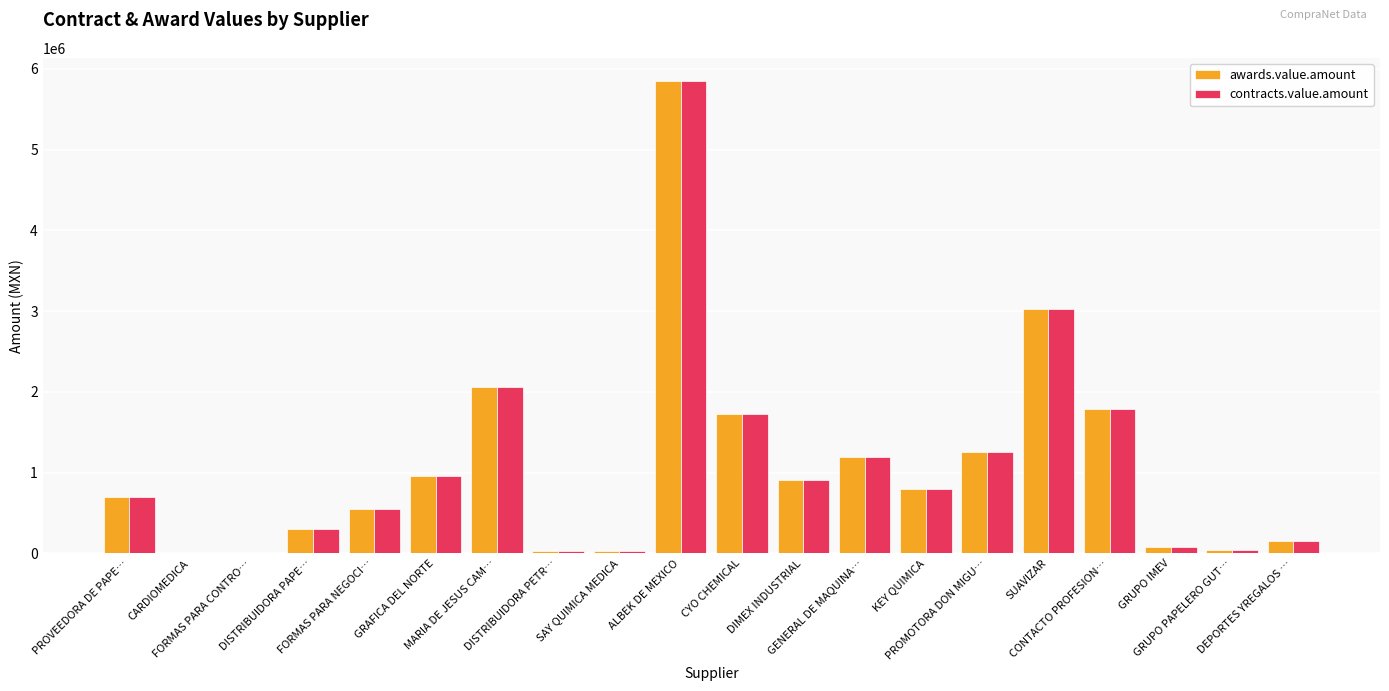

What is the sum of all awards.value.amount values?

21457592.0